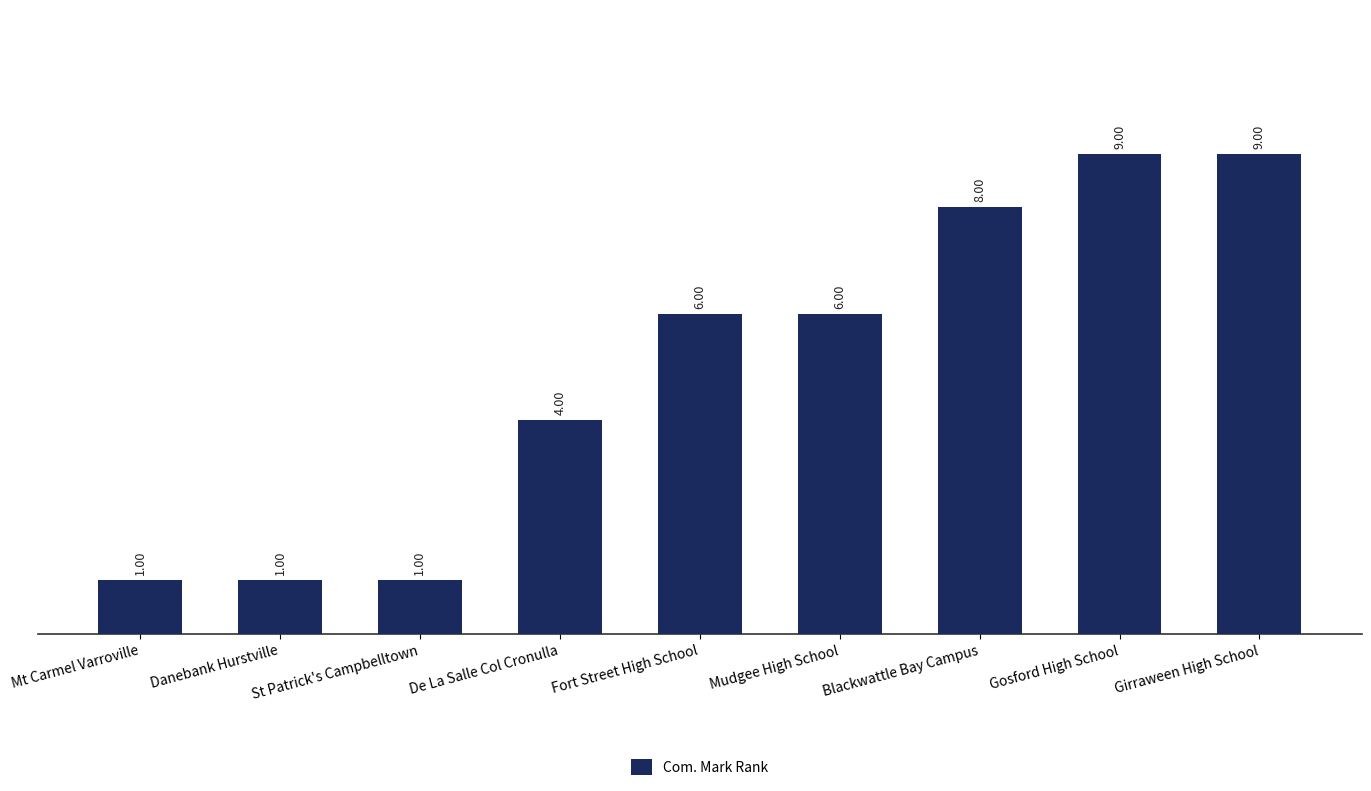

Reading left to right, transcribe all the data shown in this chart.

1	1	1	4	6	6	8	9	9